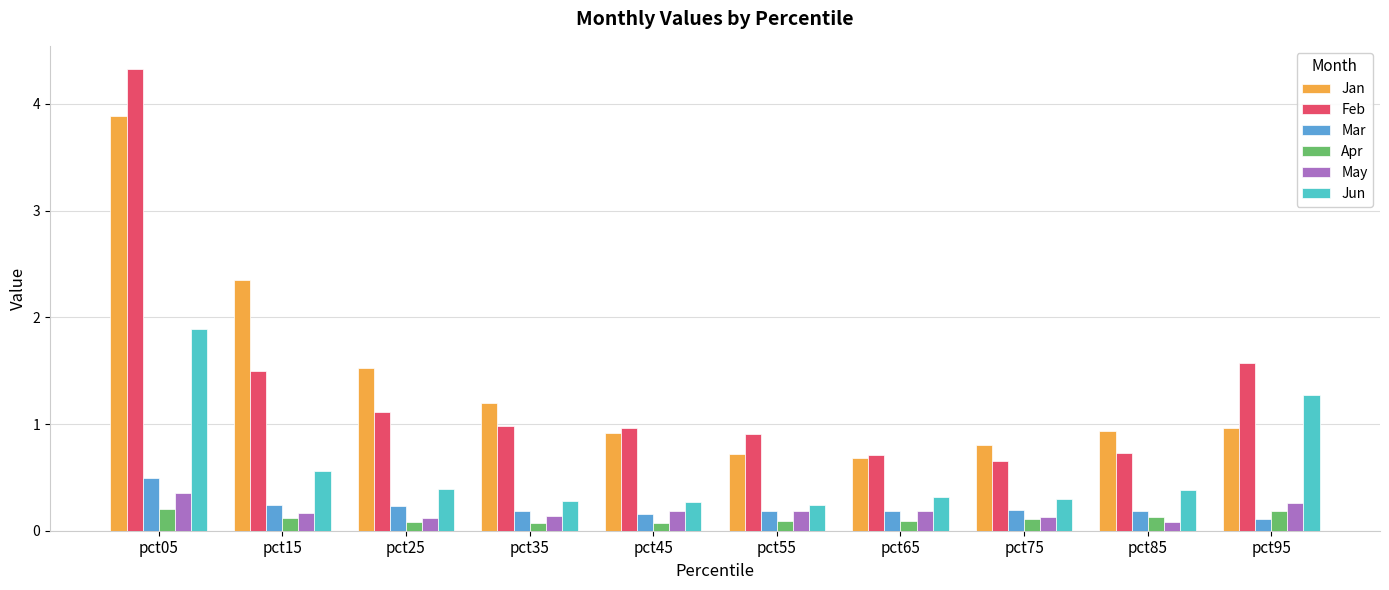

What is the spread (max minus min) of values at pct95?

1.5